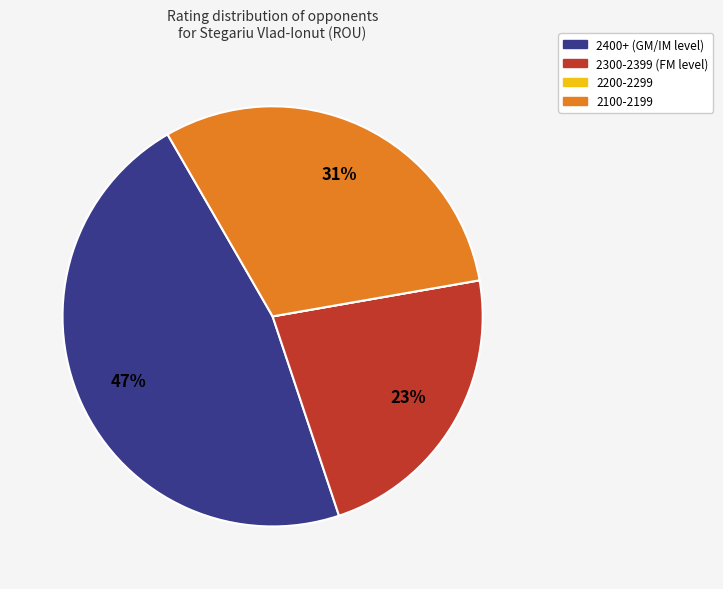

To the nearest percent, what is the average slice percentage?

25%